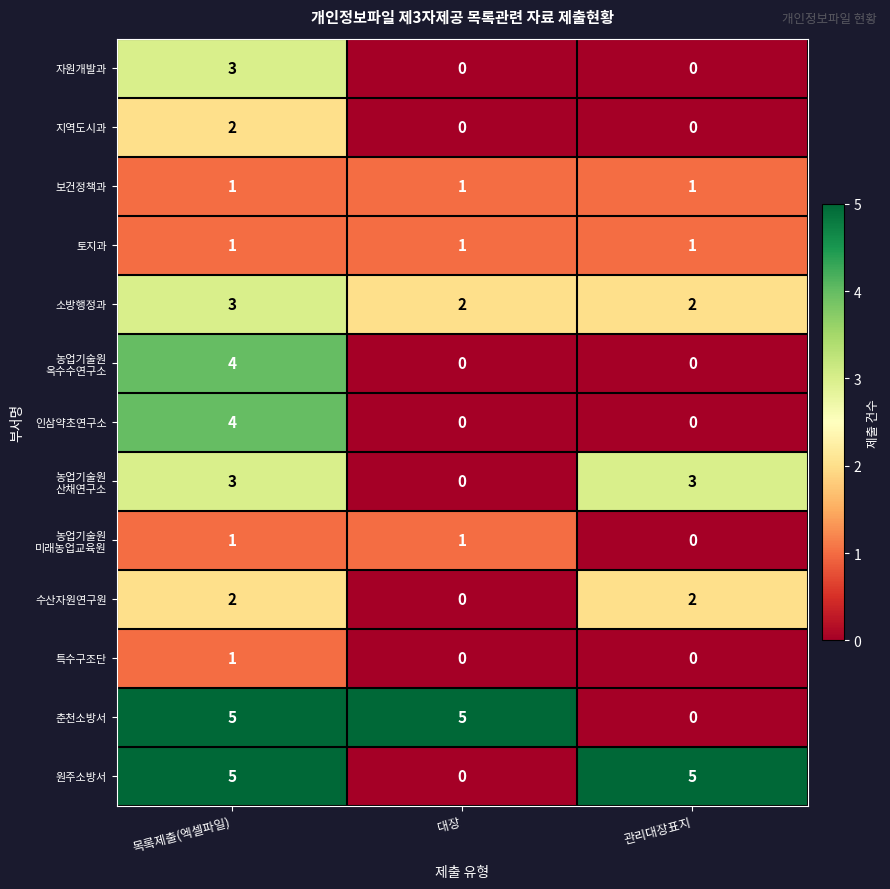

Which category has the highest value in the 자원개발과 series?

목록제출(엑셀파일)